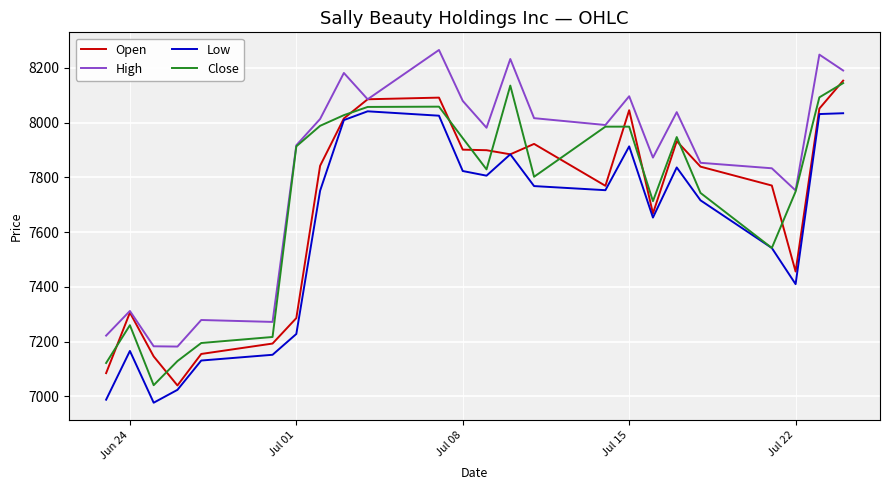

What is the minimum value shown in the chart?

6977